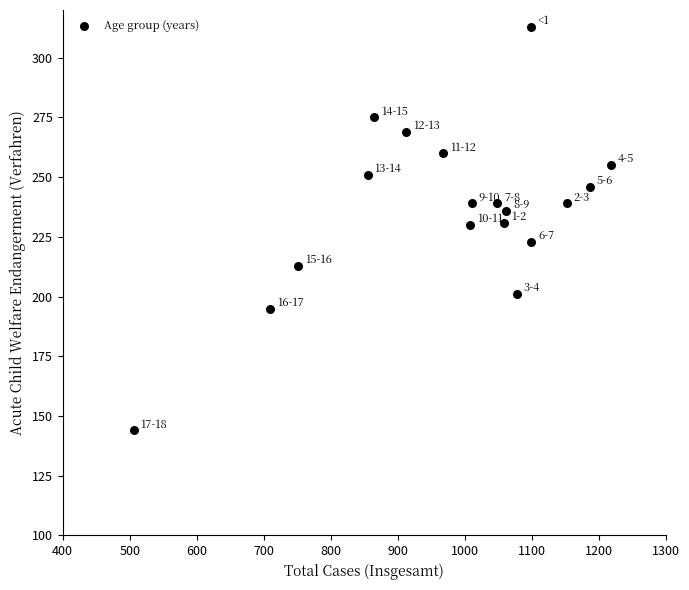

What is the range of Y values (max minus min)?

169